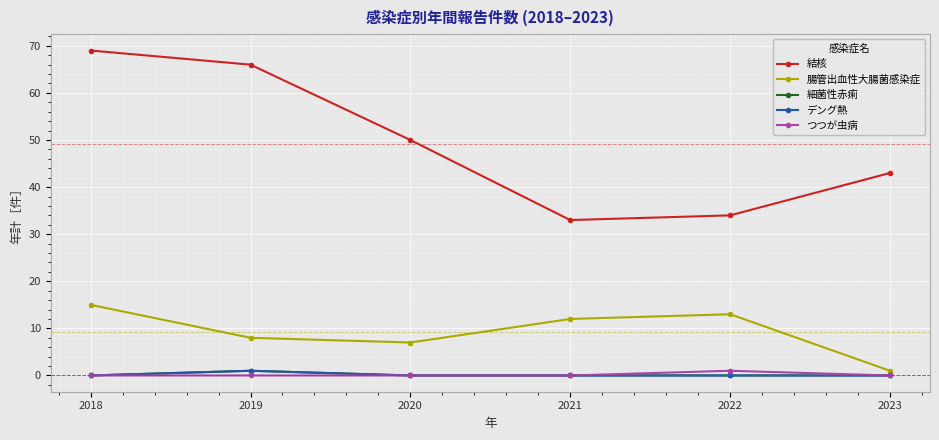

Is this an area chart (filled region under the line)?

No